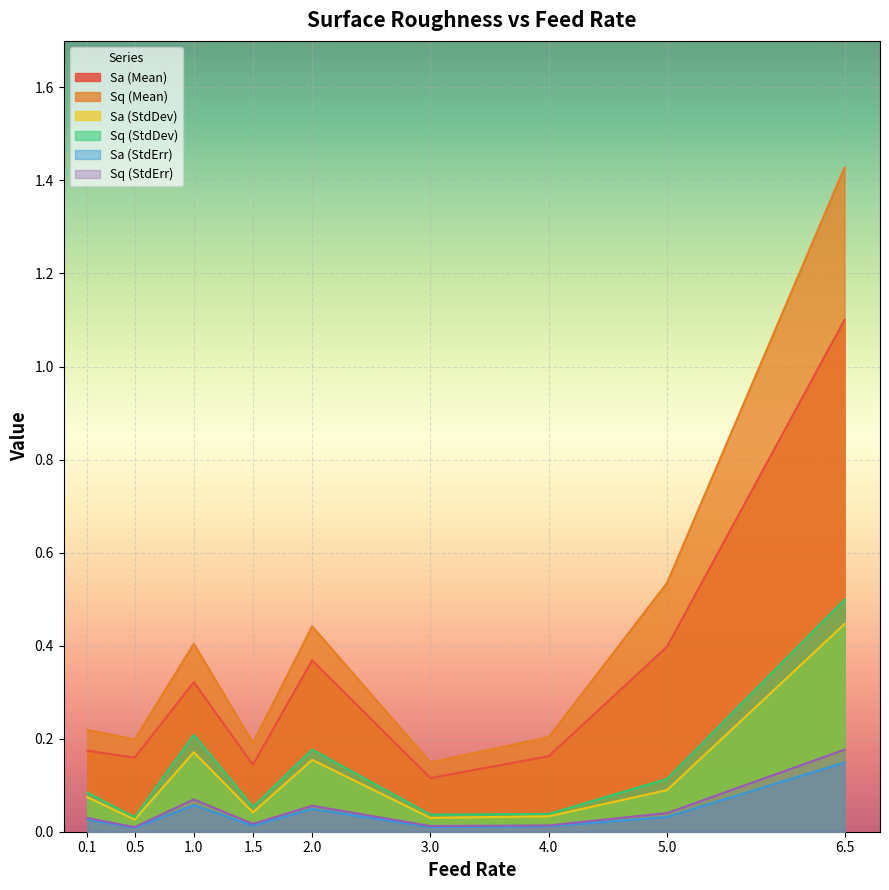

Is it true that Sa (StdDev) equals 0.2 at 2.0?

True